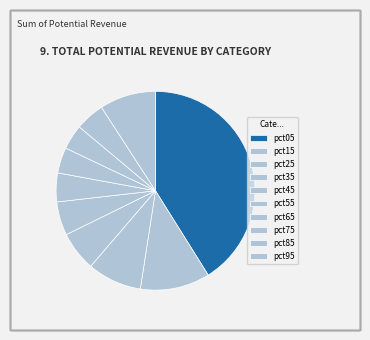

Is it true that pct65 is 4% of the pie?

True